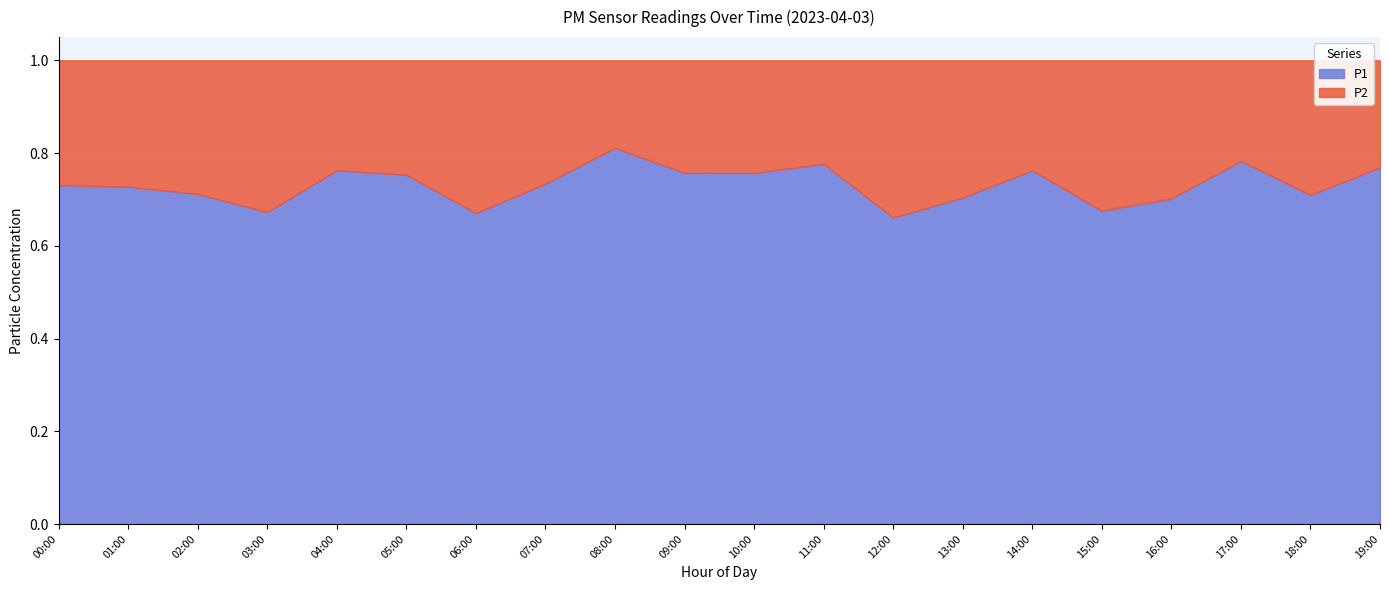

Which series changed the most between 04:00 and 11:00?

P1